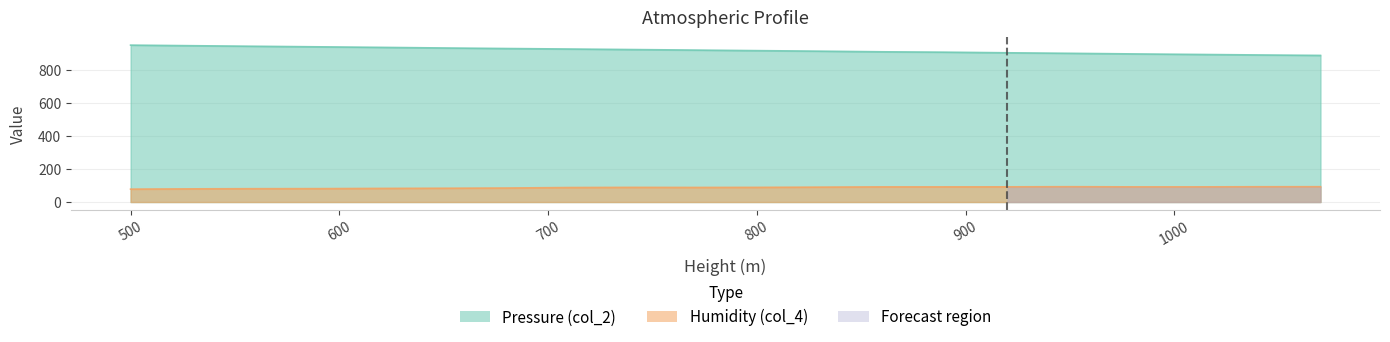

At 620, list the series in order from smallest to largest.

Humidity (col_4), Pressure (col_2)